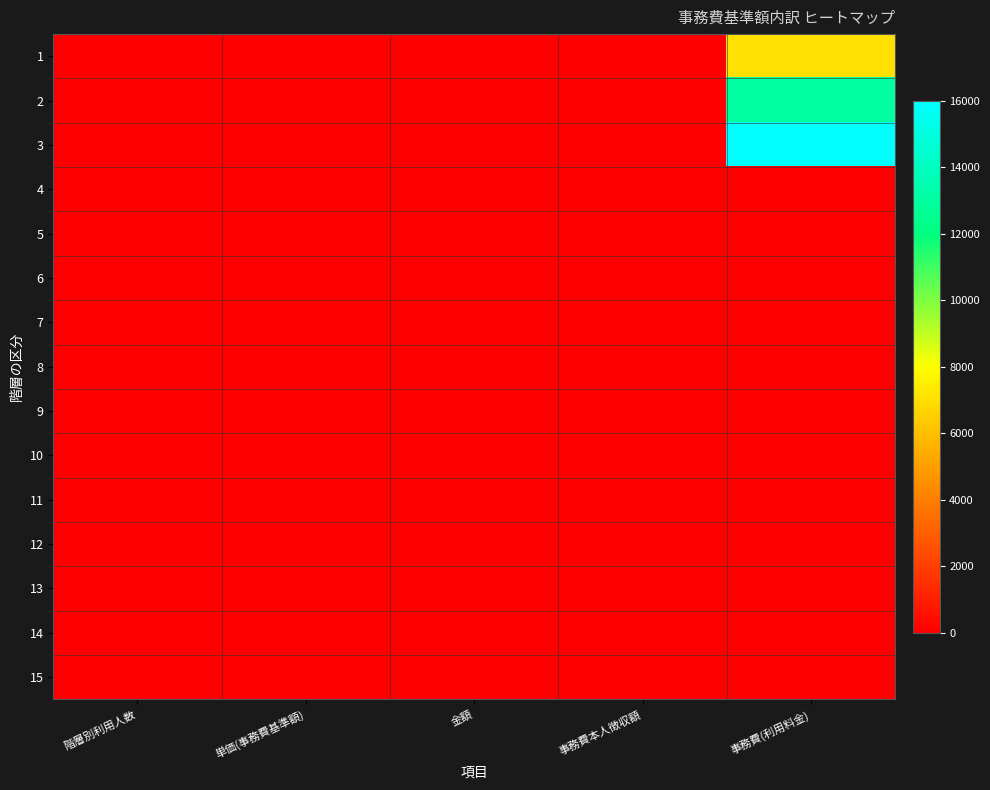

Reading left to right, what are all the values shown in this chart?

1: 階層別利用人数=0	単価(事務費基準額)=0	金額=0	事務費本人徴収額=0	事務費(利用料金)=7000
2: 階層別利用人数=0	単価(事務費基準額)=0	金額=0	事務費本人徴収額=0	事務費(利用料金)=13000
3: 階層別利用人数=0	単価(事務費基準額)=0	金額=0	事務費本人徴収額=0	事務費(利用料金)=16000
4: 階層別利用人数=0	単価(事務費基準額)=0	金額=0	事務費本人徴収額=0	事務費(利用料金)=0
5: 階層別利用人数=0	単価(事務費基準額)=0	金額=0	事務費本人徴収額=0	事務費(利用料金)=0
6: 階層別利用人数=0	単価(事務費基準額)=0	金額=0	事務費本人徴収額=0	事務費(利用料金)=0
7: 階層別利用人数=0	単価(事務費基準額)=0	金額=0	事務費本人徴収額=0	事務費(利用料金)=0
8: 階層別利用人数=0	単価(事務費基準額)=0	金額=0	事務費本人徴収額=0	事務費(利用料金)=0
9: 階層別利用人数=0	単価(事務費基準額)=0	金額=0	事務費本人徴収額=0	事務費(利用料金)=0
10: 階層別利用人数=0	単価(事務費基準額)=0	金額=0	事務費本人徴収額=0	事務費(利用料金)=0
11: 階層別利用人数=0	単価(事務費基準額)=0	金額=0	事務費本人徴収額=0	事務費(利用料金)=0
12: 階層別利用人数=0	単価(事務費基準額)=0	金額=0	事務費本人徴収額=0	事務費(利用料金)=0
13: 階層別利用人数=0	単価(事務費基準額)=0	金額=0	事務費本人徴収額=0	事務費(利用料金)=0
14: 階層別利用人数=0	単価(事務費基準額)=0	金額=0	事務費本人徴収額=0	事務費(利用料金)=0
15: 階層別利用人数=0	単価(事務費基準額)=0	金額=0	事務費本人徴収額=0	事務費(利用料金)=0